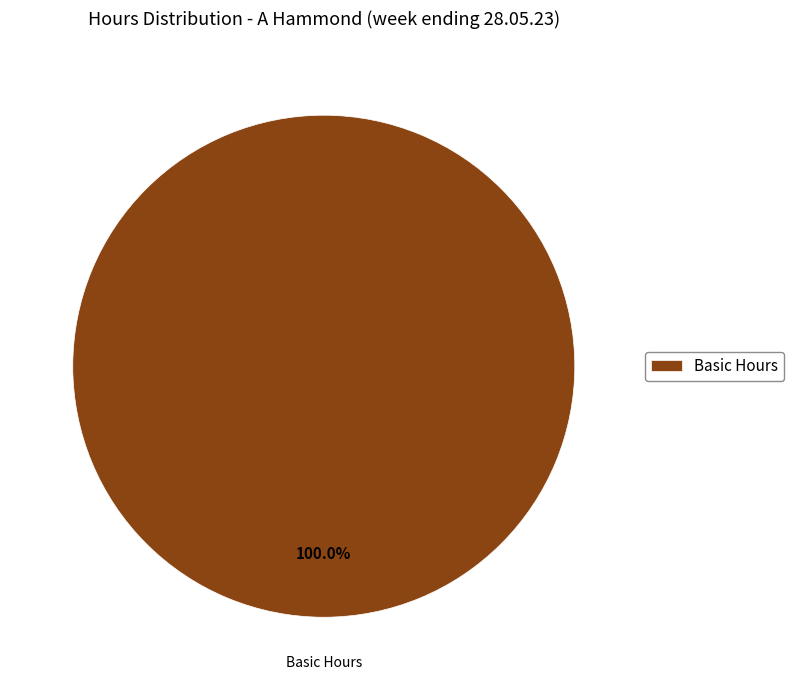

What is the majority slice?

Basic Hours